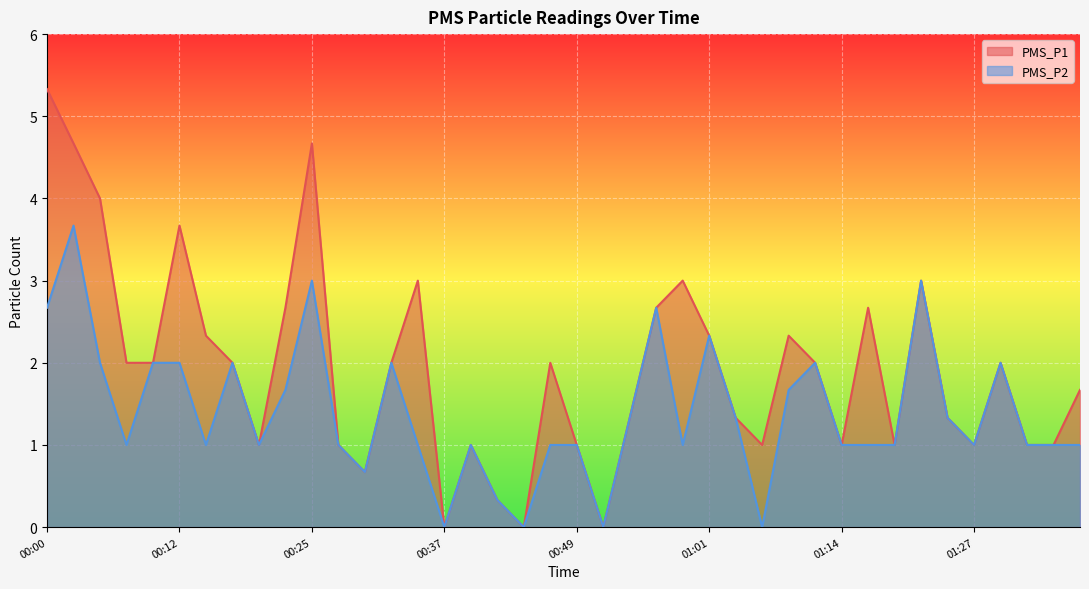

What is the maximum value shown in the chart?

5.3